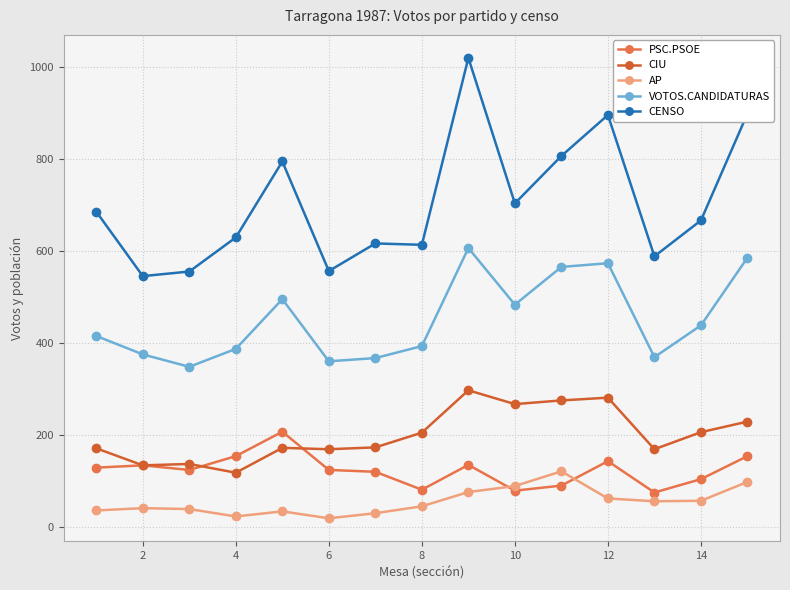

Which series has the widest spread of values?

CENSO